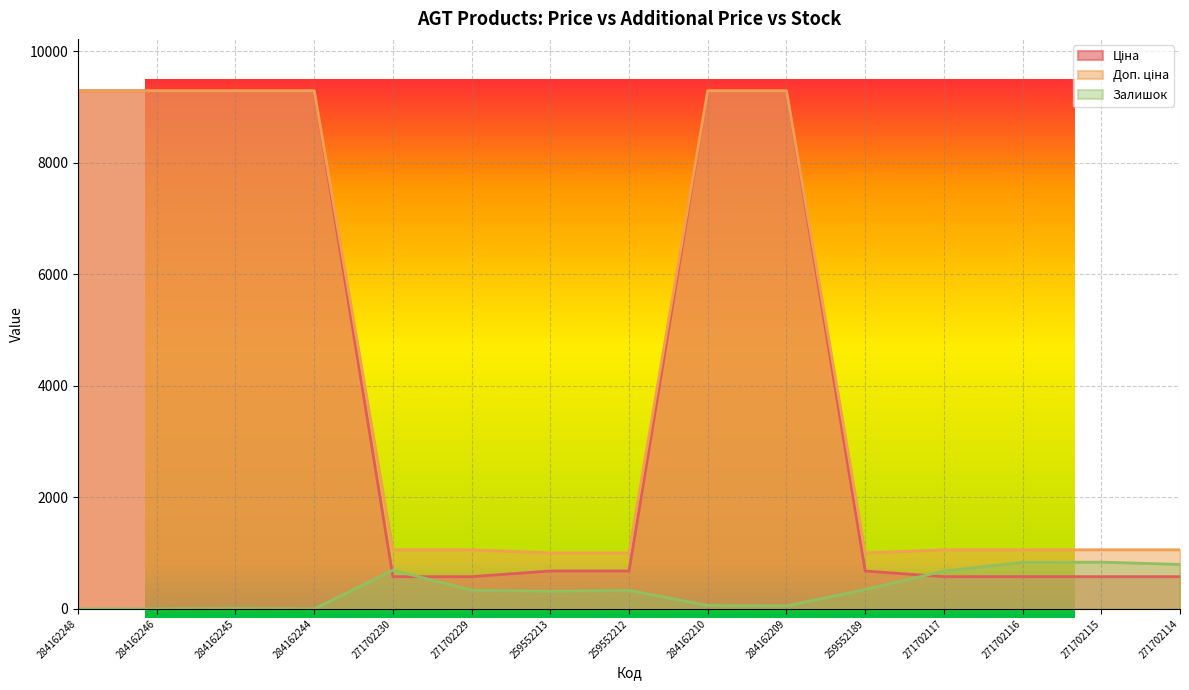

Count the number of categories in the chart.

15